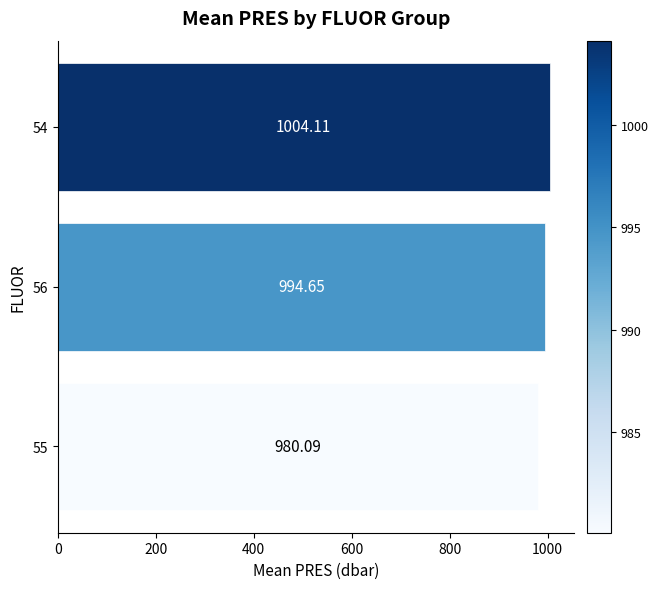

What is the sum of all values?

2978.8